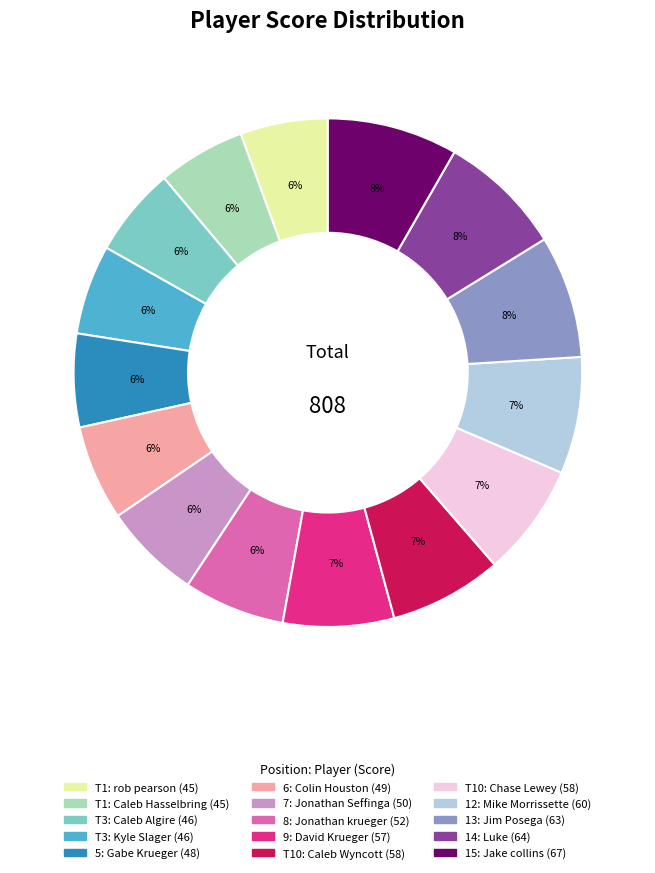

To the nearest percent, what is the average slice percentage?

7%